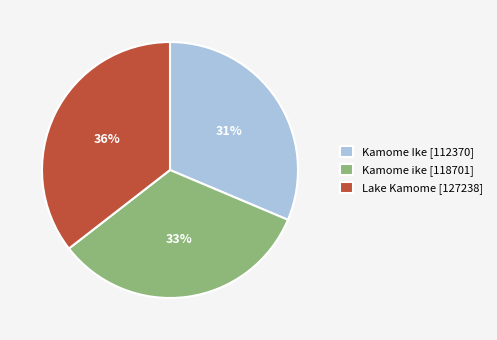

What percentage is the Kamome ike [118701] slice, to the nearest percent?

33%